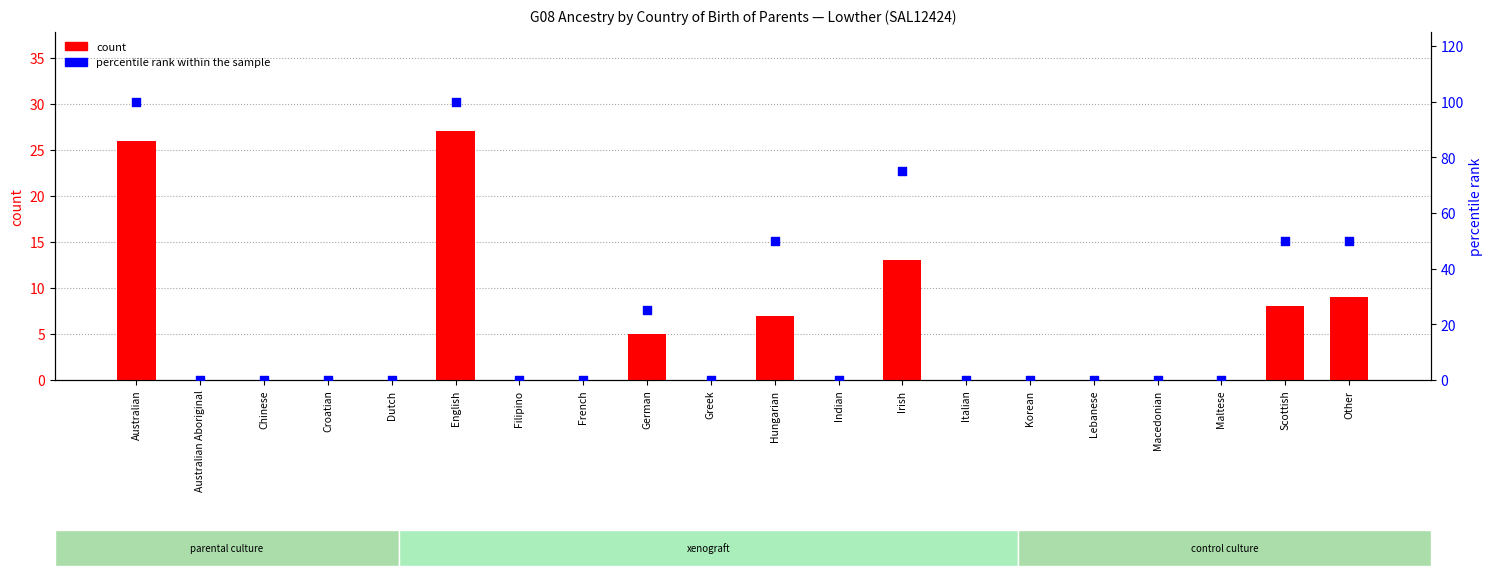

Which series has the largest total across all categories?

percentile rank within the sample